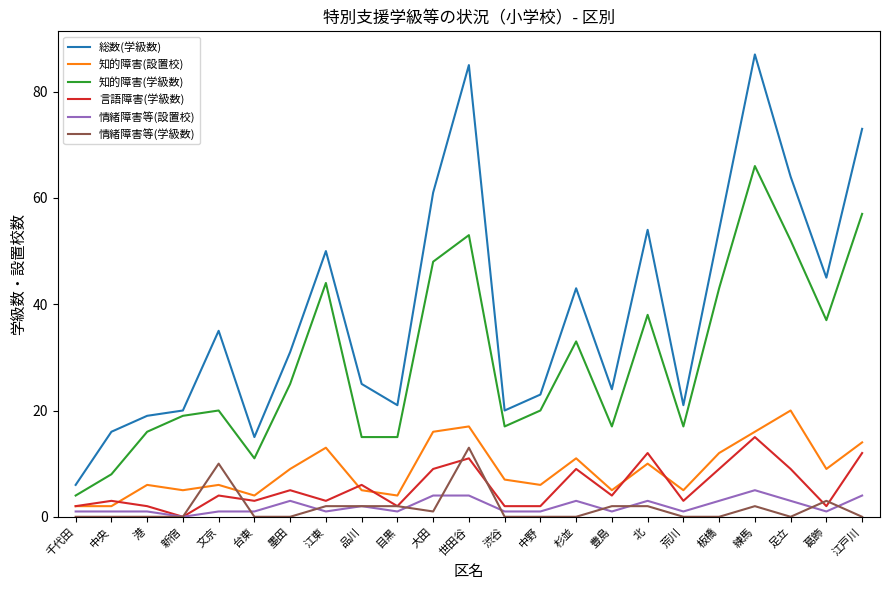

Reading left to right, transcribe all the data shown in this chart.

総数(学級数): 6	16	19	20	35	15	31	50	25	21	61	85	20	23	43	24	54	21	54	87	64	45	73
知的障害(設置校): 2	2	6	5	6	4	9	13	5	4	16	17	7	6	11	5	10	5	12	16	20	9	14
知的障害(学級数): 4	8	16	19	20	11	25	44	15	15	48	53	17	20	33	17	38	17	43	66	52	37	57
言語障害(学級数): 2	3	2	0	4	3	5	3	6	2	9	11	2	2	9	4	12	3	9	15	9	2	12
情緒障害等(設置校): 1	1	1	0	1	1	3	1	2	1	4	4	1	1	3	1	3	1	3	5	3	1	4
情緒障害等(学級数): 0	0	0	0	10	0	0	2	2	2	1	13	0	0	0	2	2	0	0	2	0	3	0